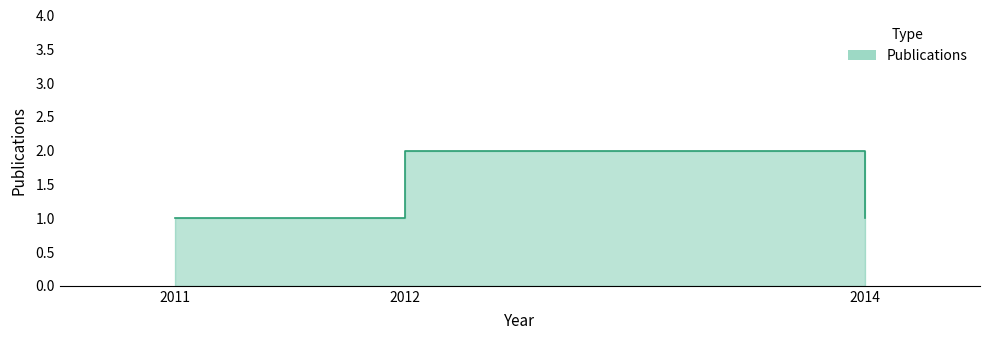

What is the sum of the values at 2011 and 2012?

3